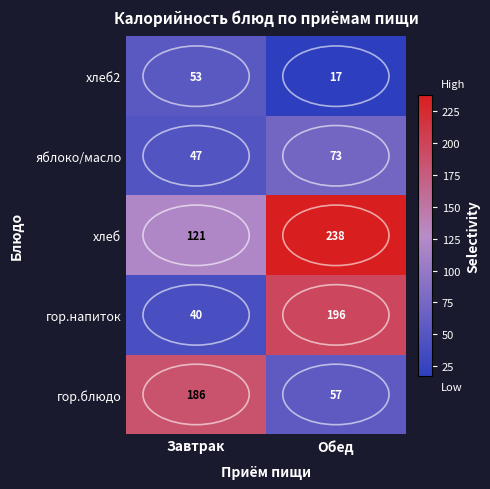

Where is хлеб nearest to the value 179?

Завтрак